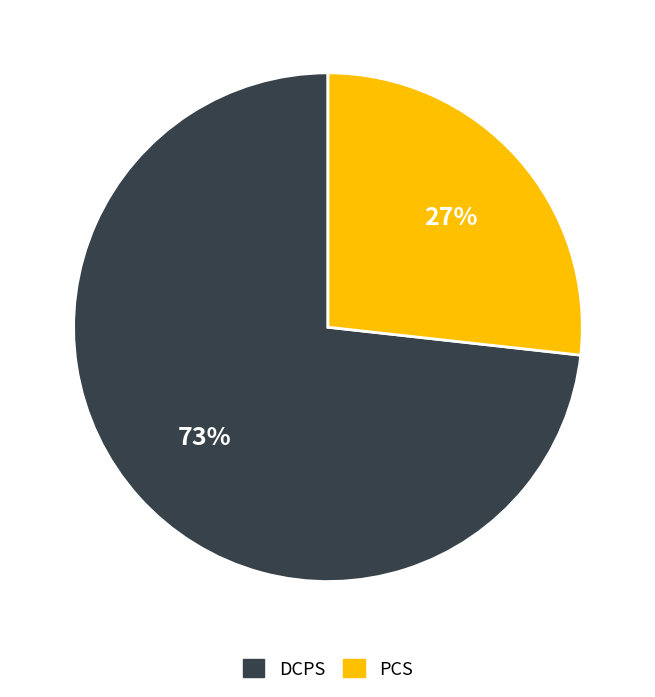

True or false: DCPS accounts for 84% of the total.

False